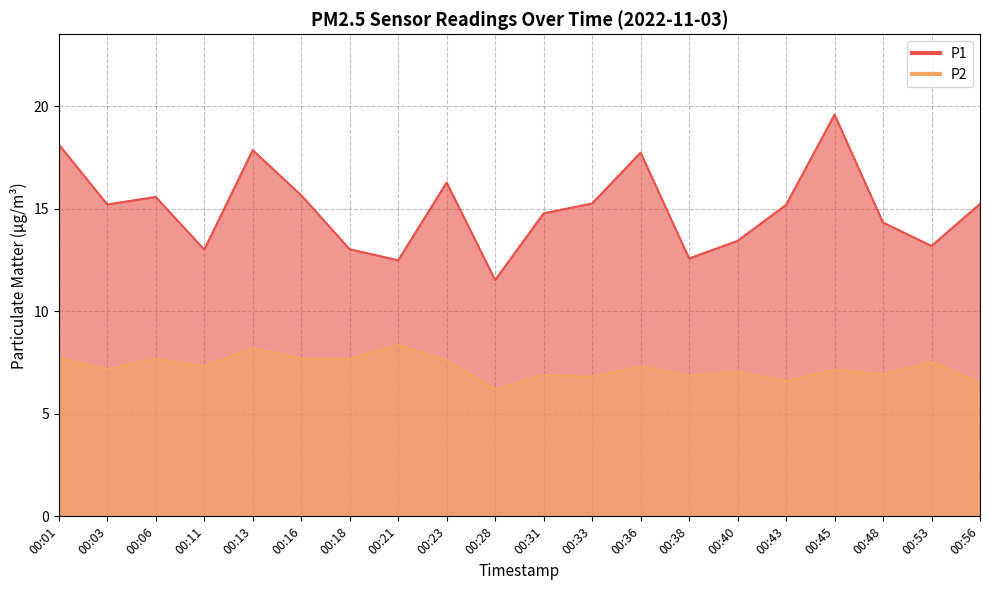

At which category is the sum across all series the highest?

00:45